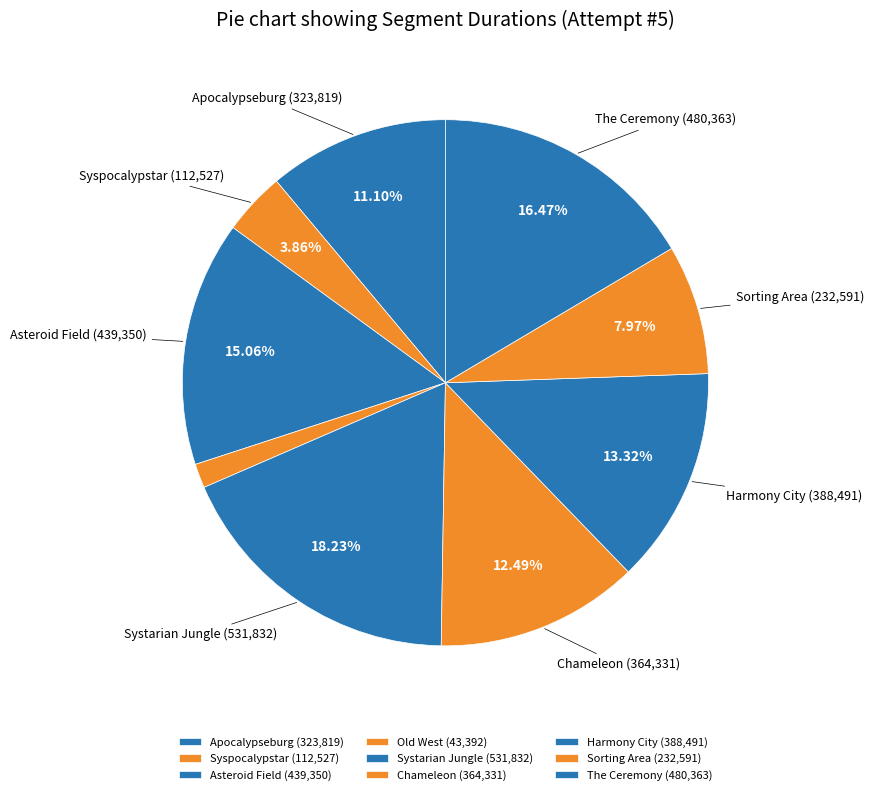

To the nearest percent, what is the difference between the Chameleon and Old West slice percentages?

11%